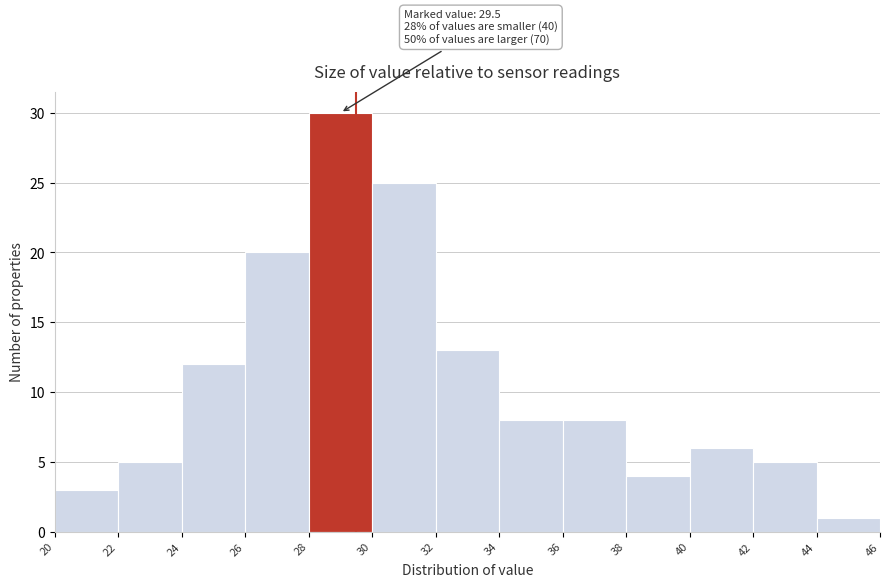

Over which range of the x-axis is the bar tallest?

28 to 30